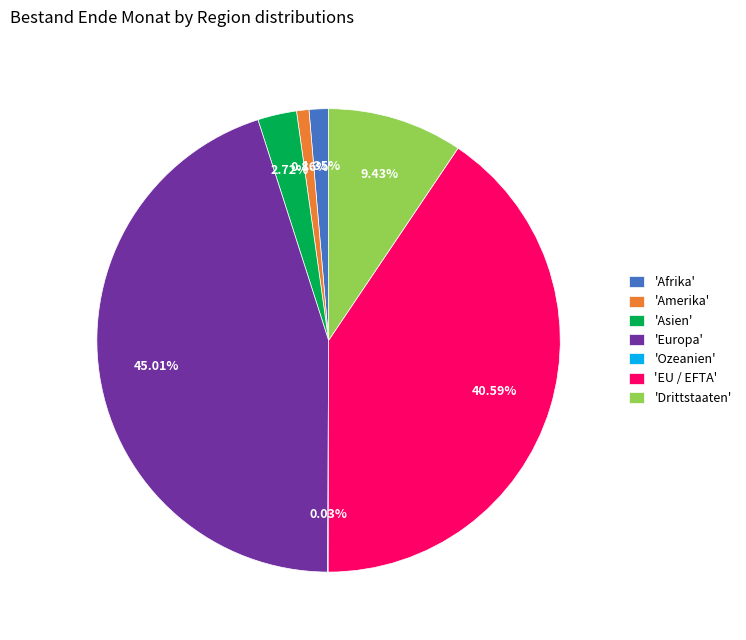

Which slice is the largest?

'Europa'